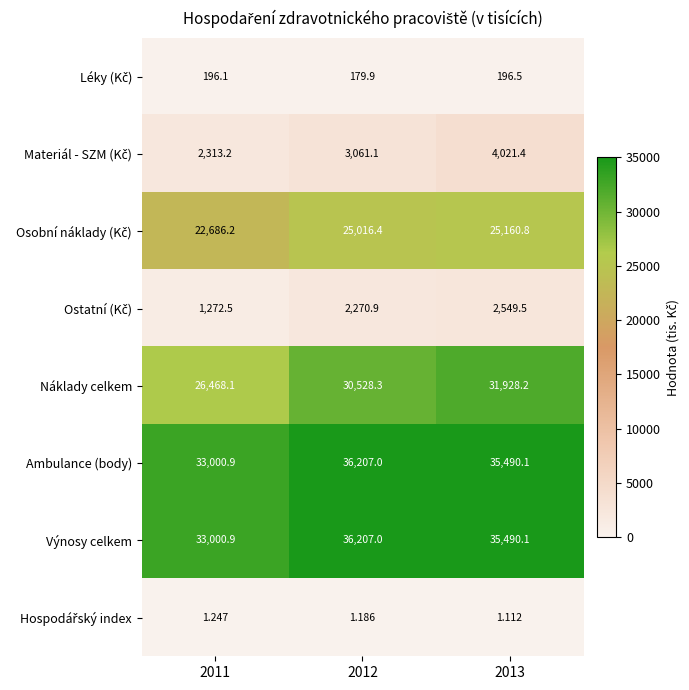

Which series changed the most between 2012 and 2013?

Náklady celkem